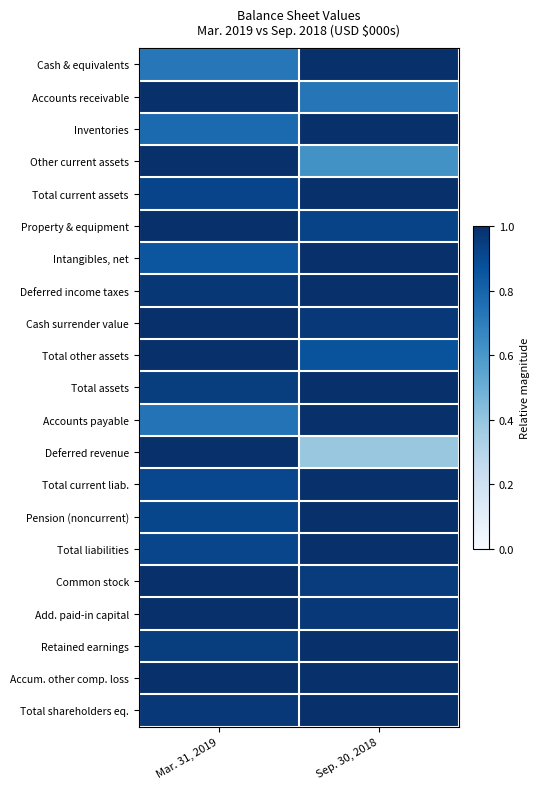

What is the difference between the highest and lowest values at Mar. 31, 2019?

0.3